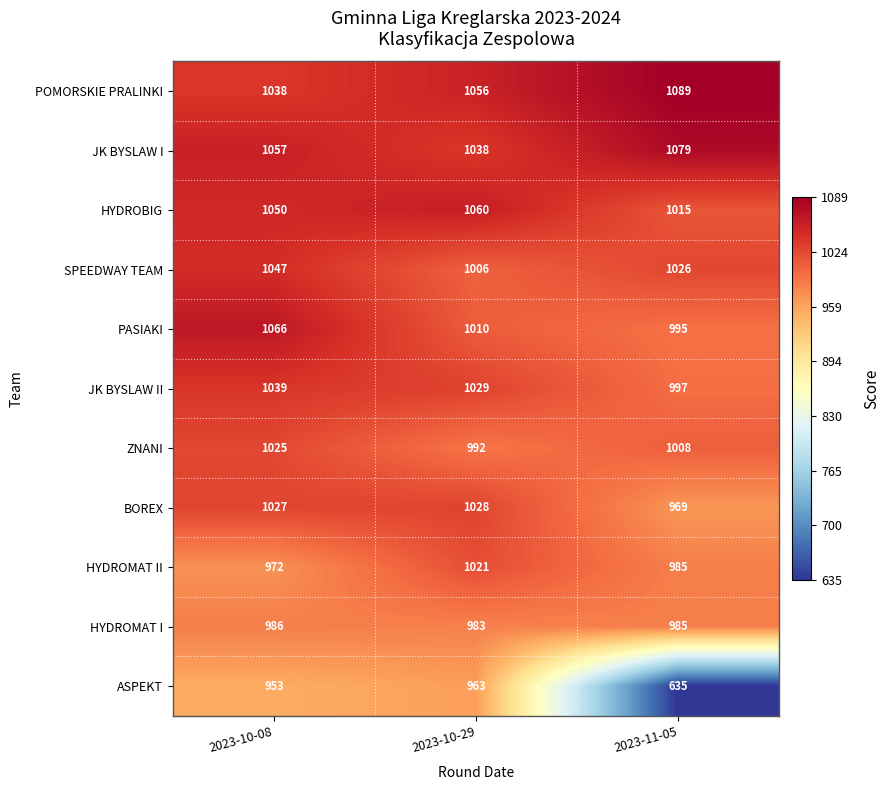

What is the difference between the maximum and minimum values in the ASPEKT series?

328